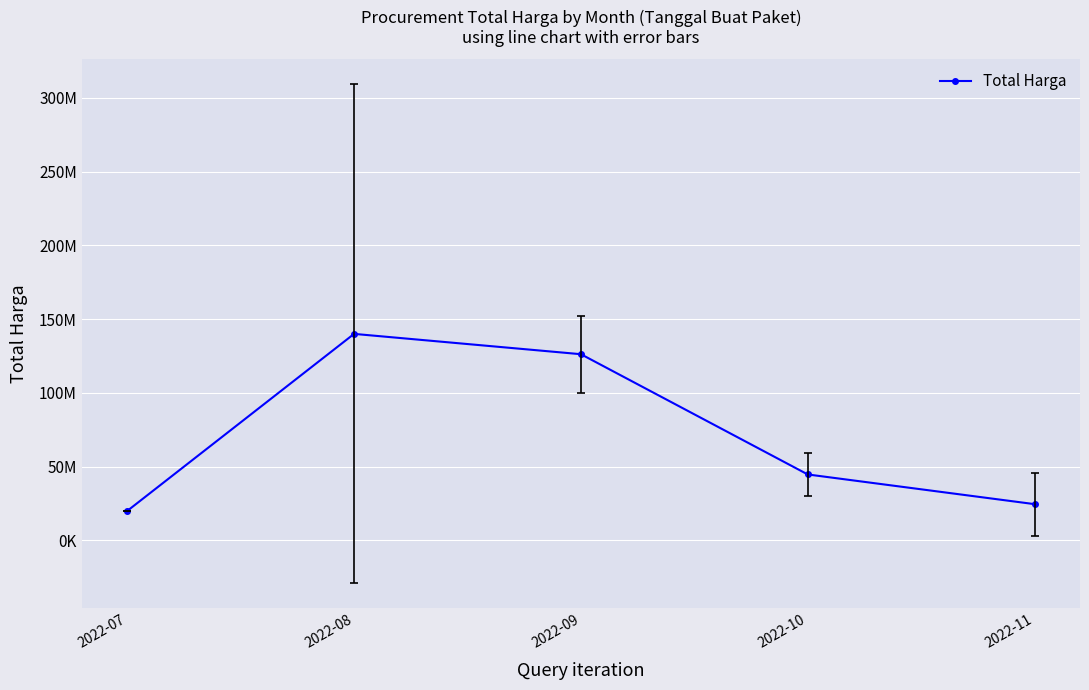

What is the difference between the maximum and minimum values?

120075000.0